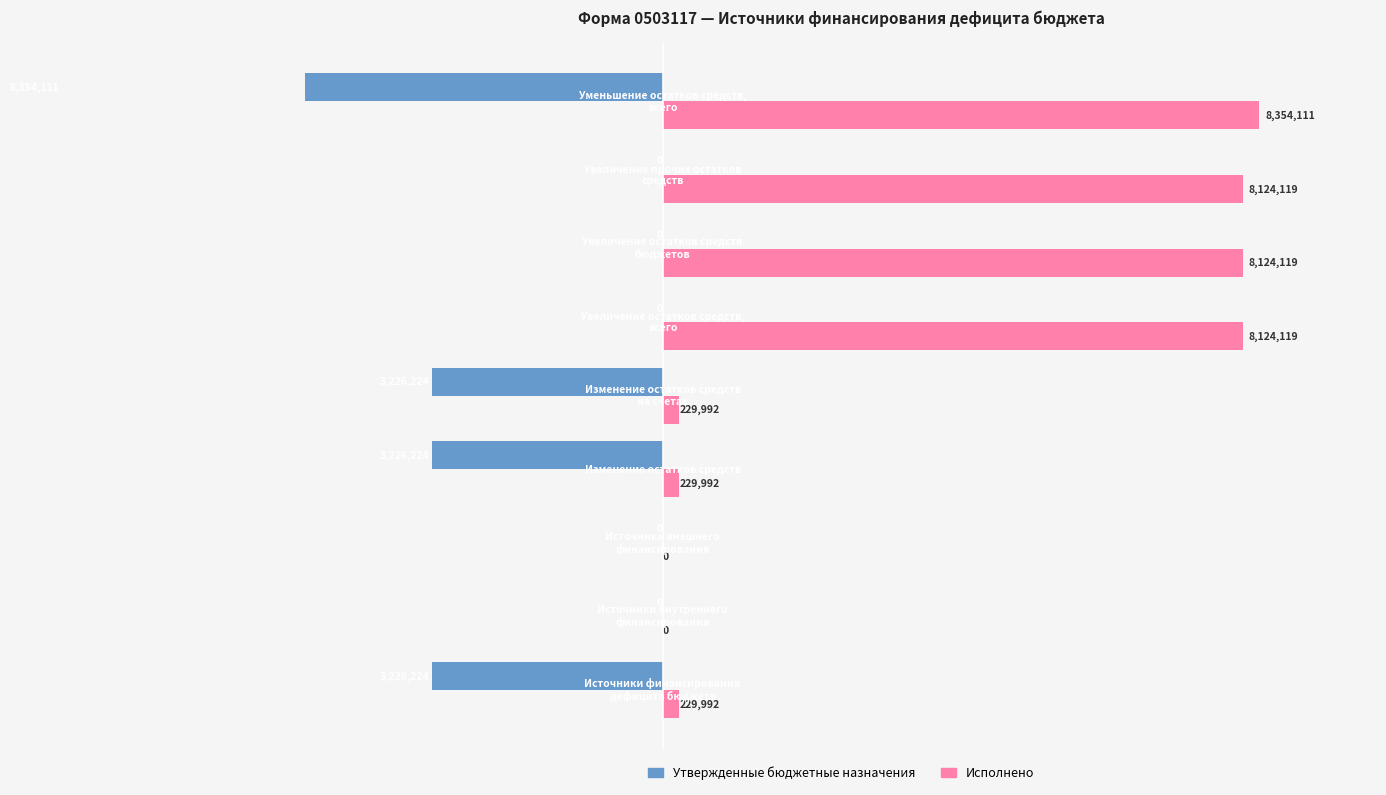

Count the number of data series in this chart.

2